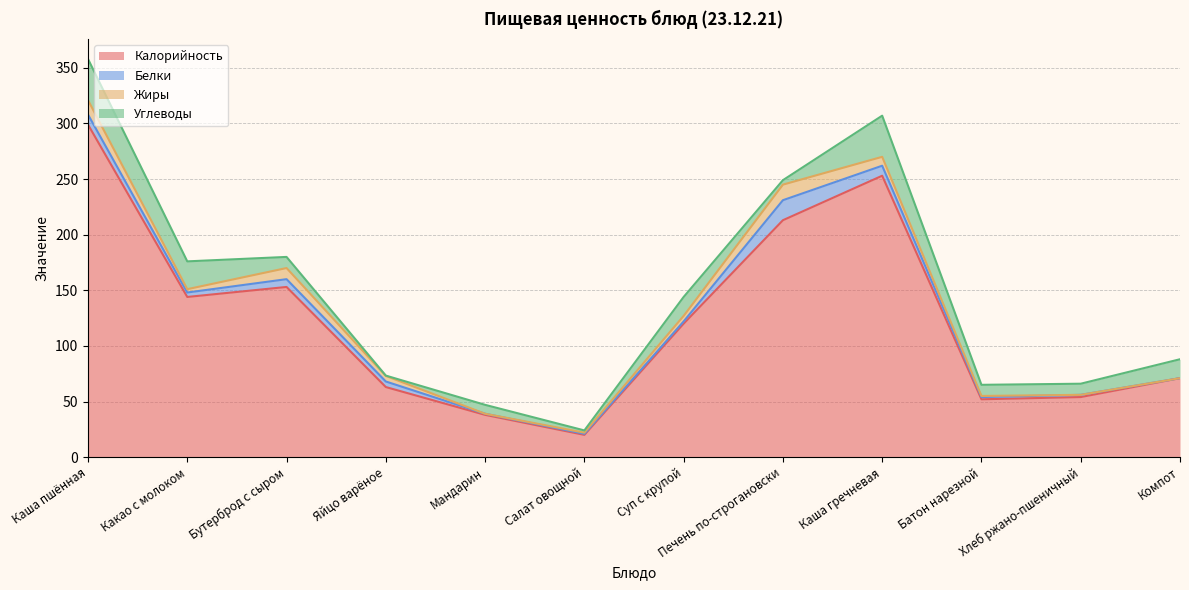

What is the sum of all Жиры values?

60.0